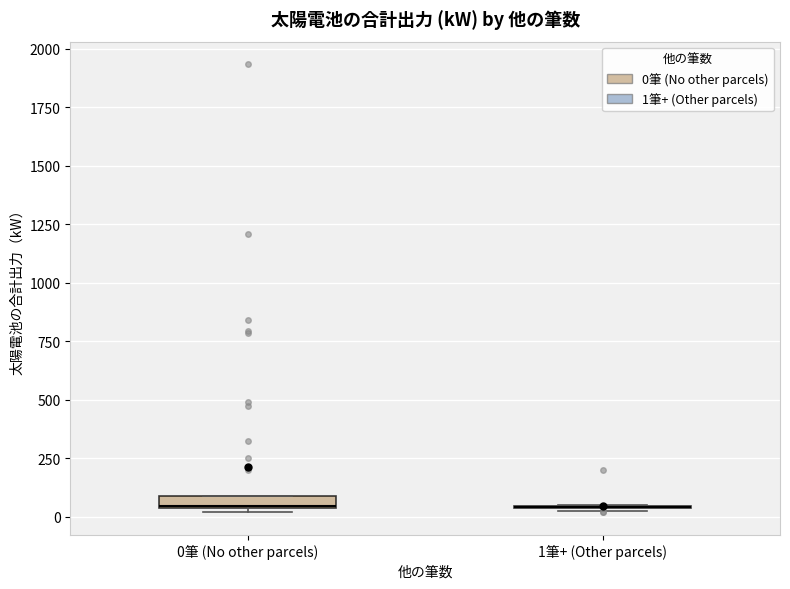

Where is the upper edge of the box for 0筆 (No other parcels) on the y-axis? The values are not printed on the chart, so give them approximately, as read against the axis.

100